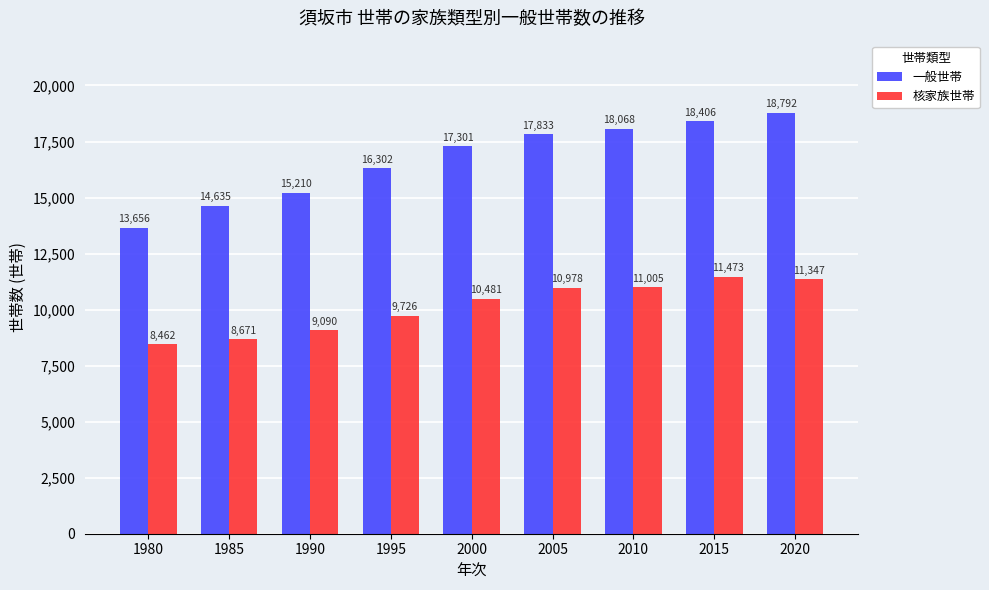

Which series has the largest total across all categories?

一般世帯